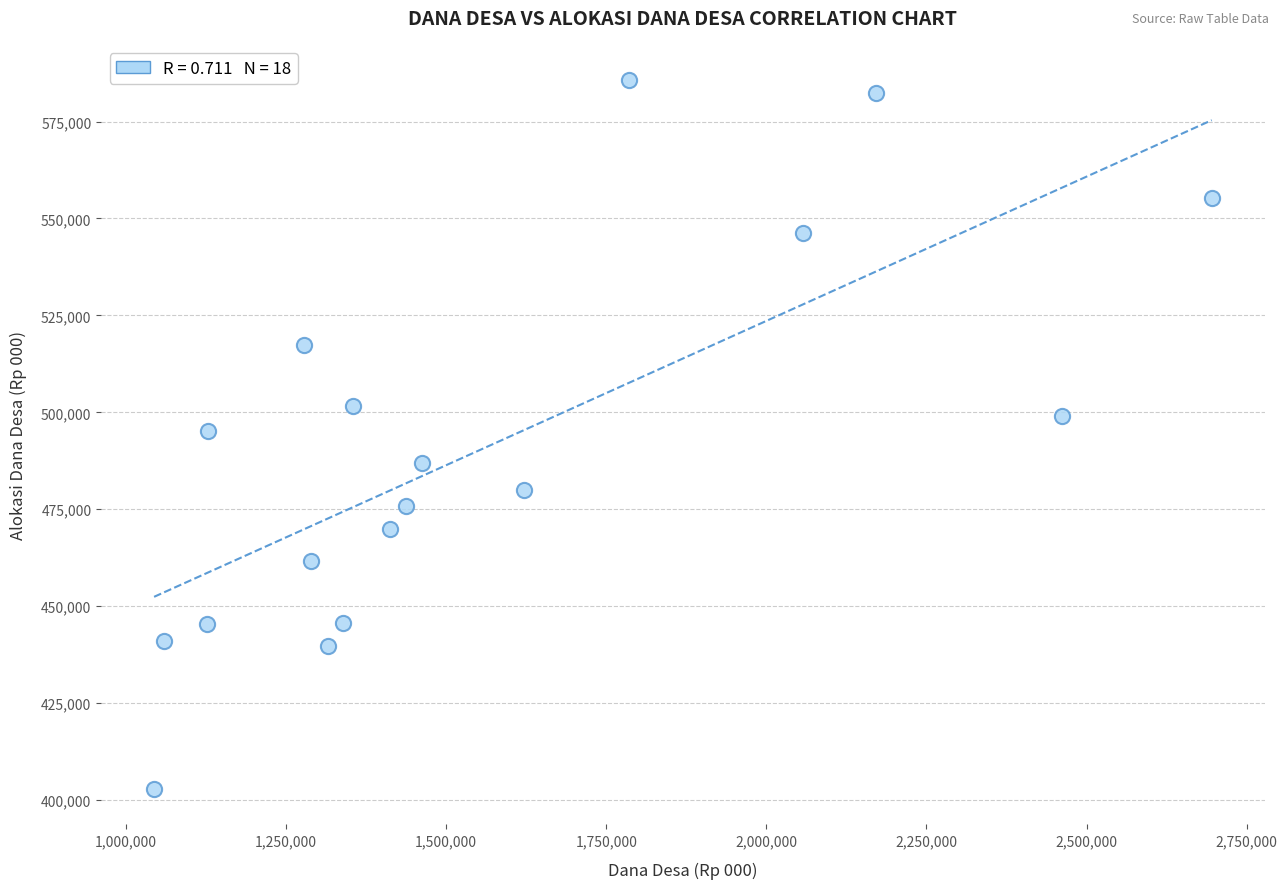

What is the range of Y values (max minus min)?

182719.4